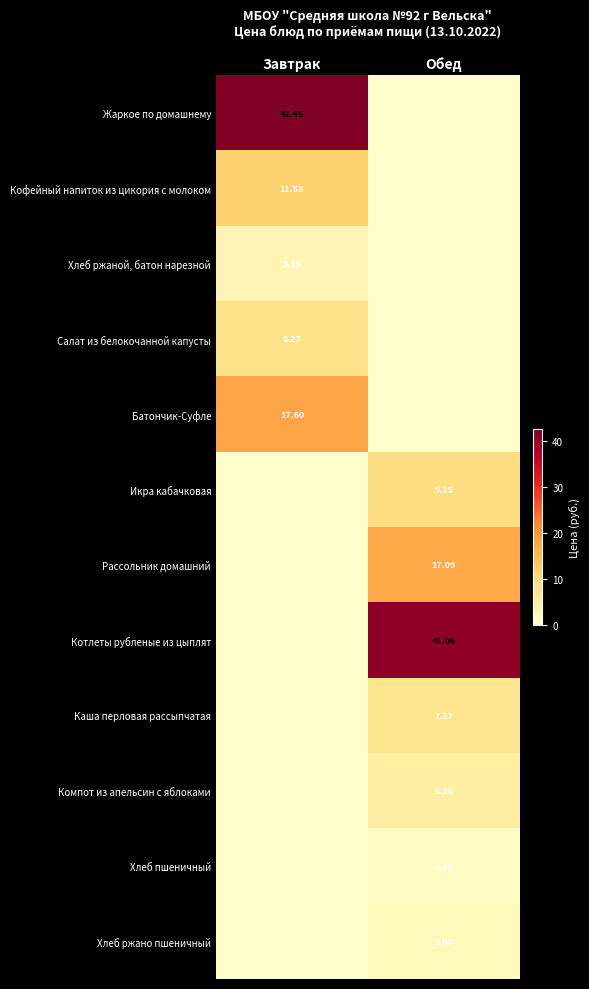

Count the number of data series in this chart.

12